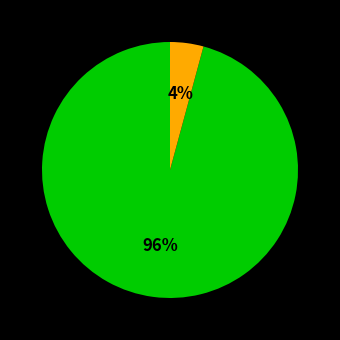

To the nearest percent, what is the average slice percentage?

50%